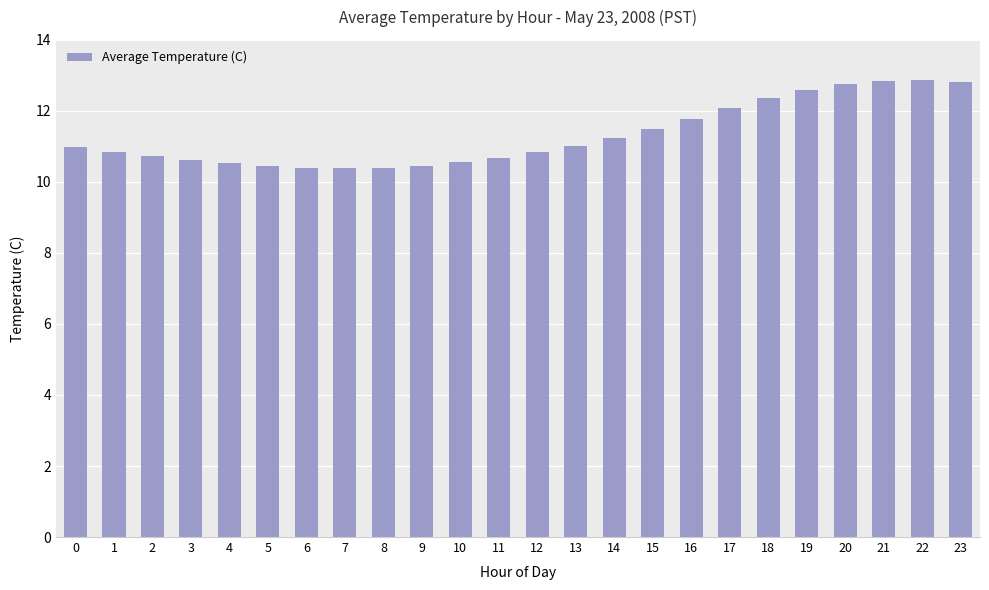

What is the greatest value displayed?

12.9